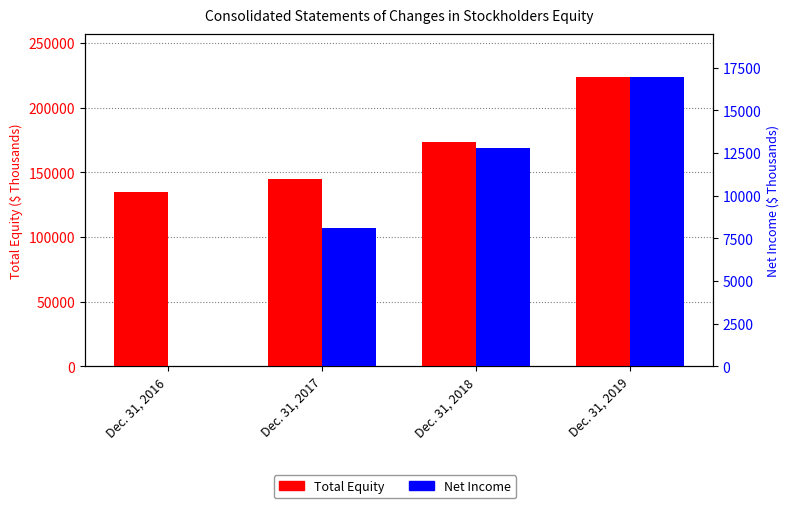

How many Net Income values are between 8090 and 16924?

3